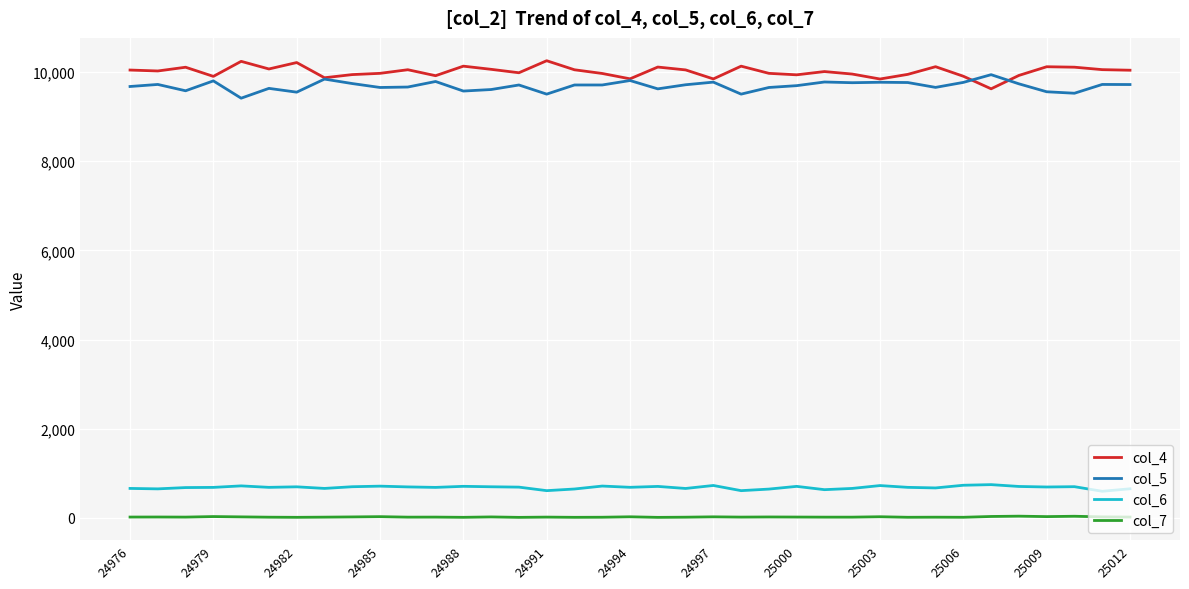

What is the greatest value displayed?

10251